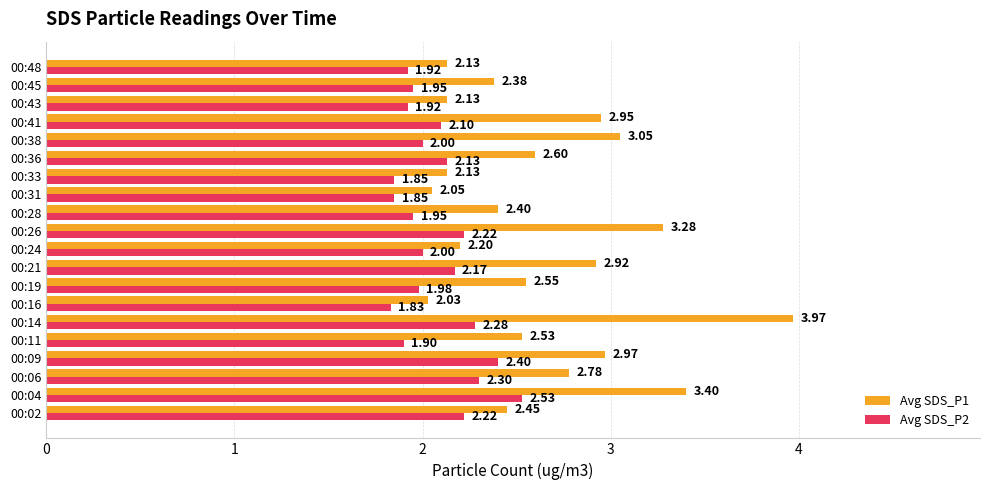

Which series has the largest total across all categories?

Avg SDS_P1